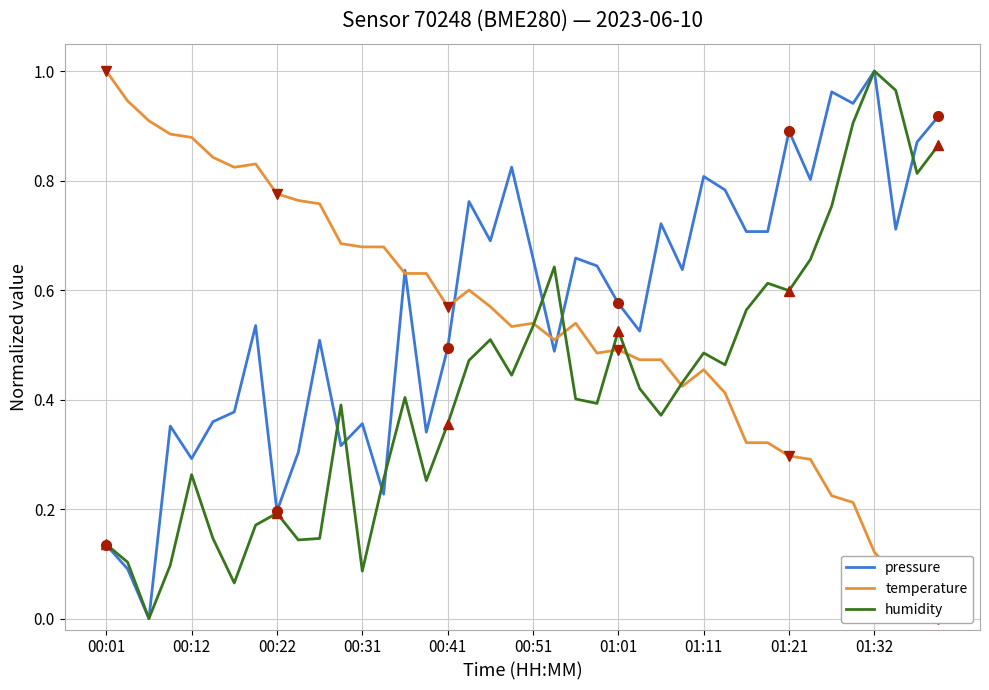

What is the label of the 40th point from the right?

00:01